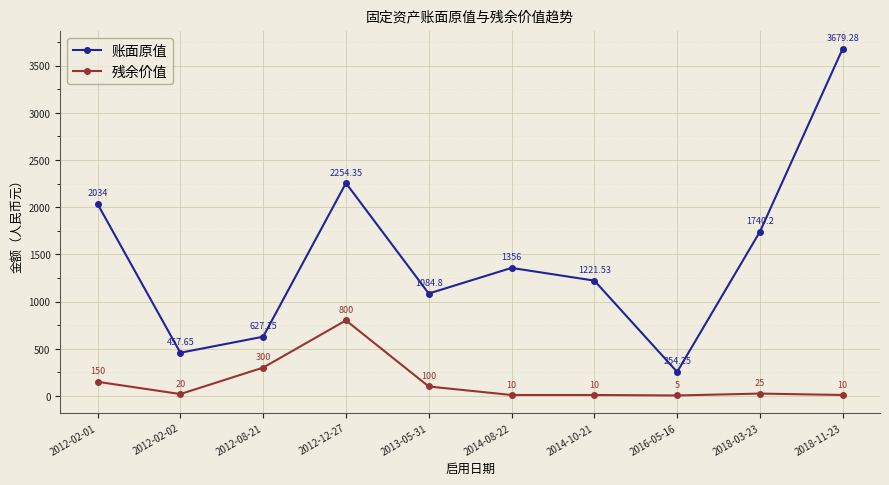

Rank the series by their maximum value, from highest to lowest.

账面原值, 残余价值